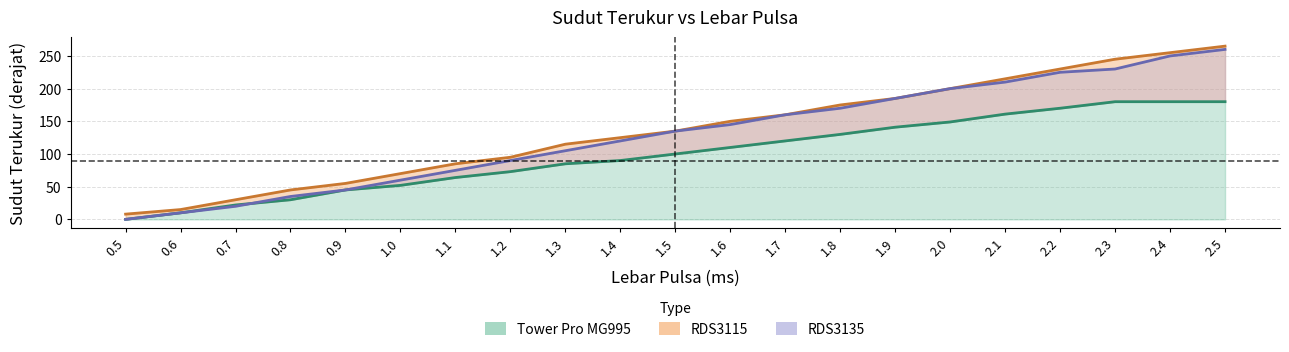

Where does the RDS3115 series first go above 135?

1.6